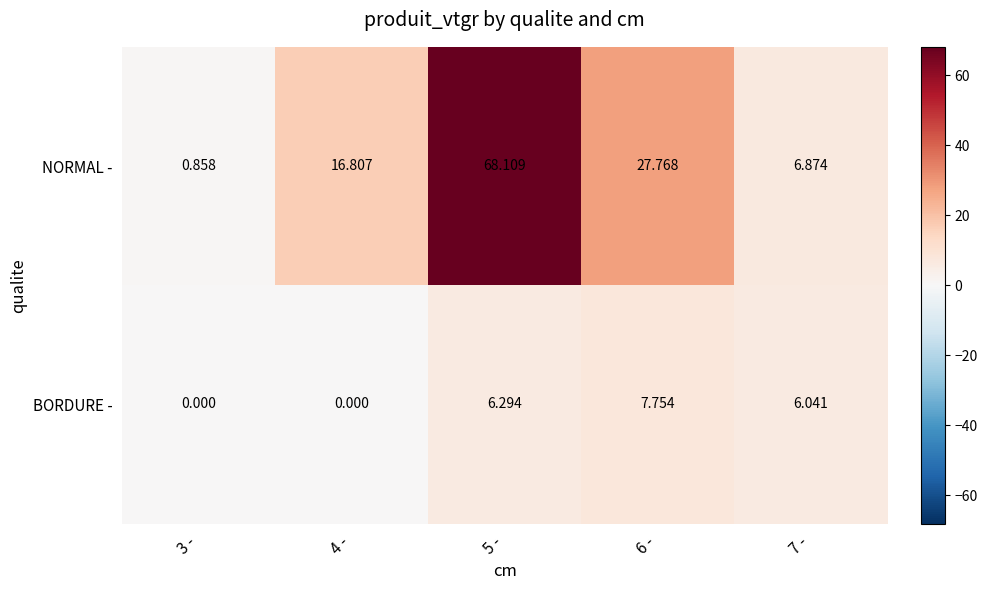

What is the total value across all series at 4 -?

16.8